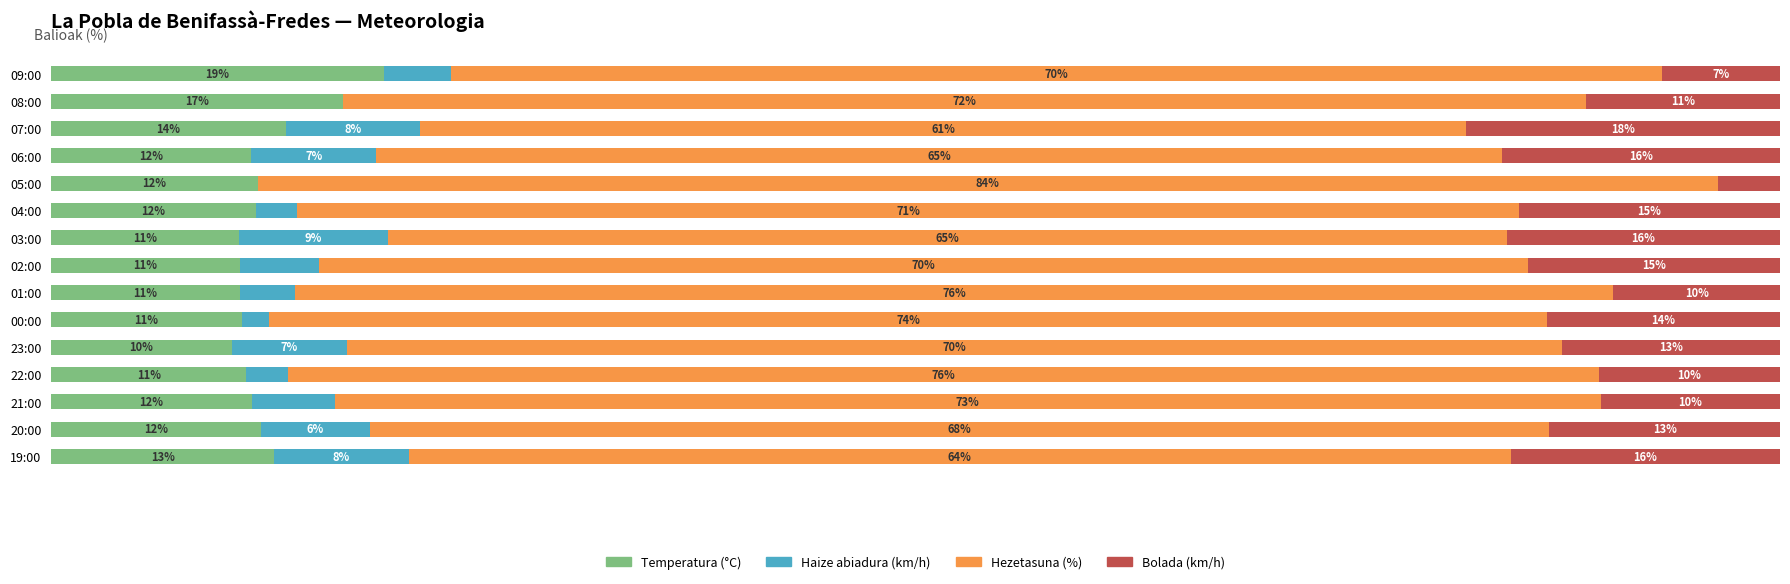

Which category has the highest value in the Temperatura (°C) series?

09:00